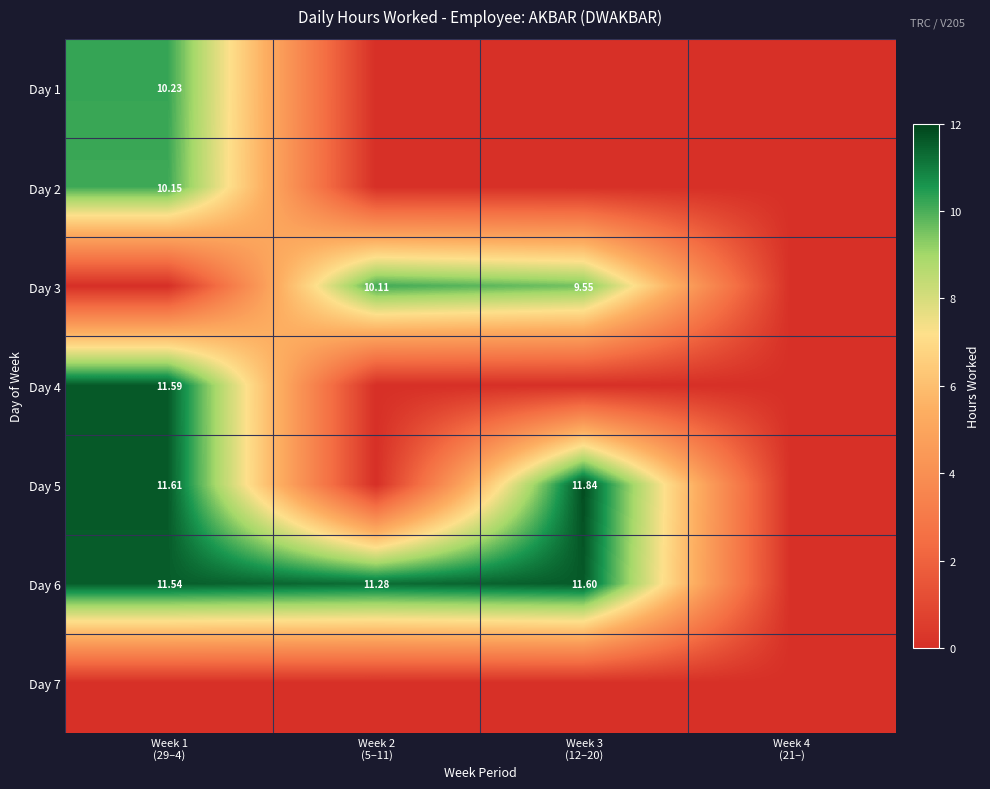

Is it true that Day 2 equals 0.0 at Week 2 (5–11)?

True